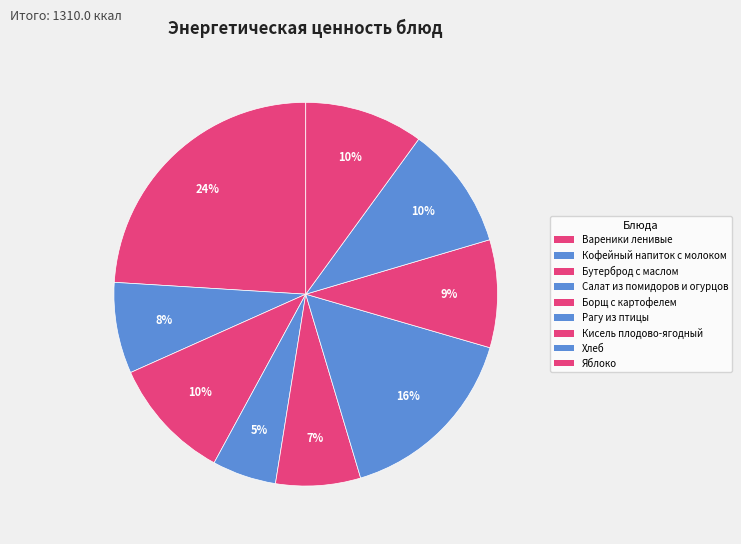

How many segments does this pie chart have?

9